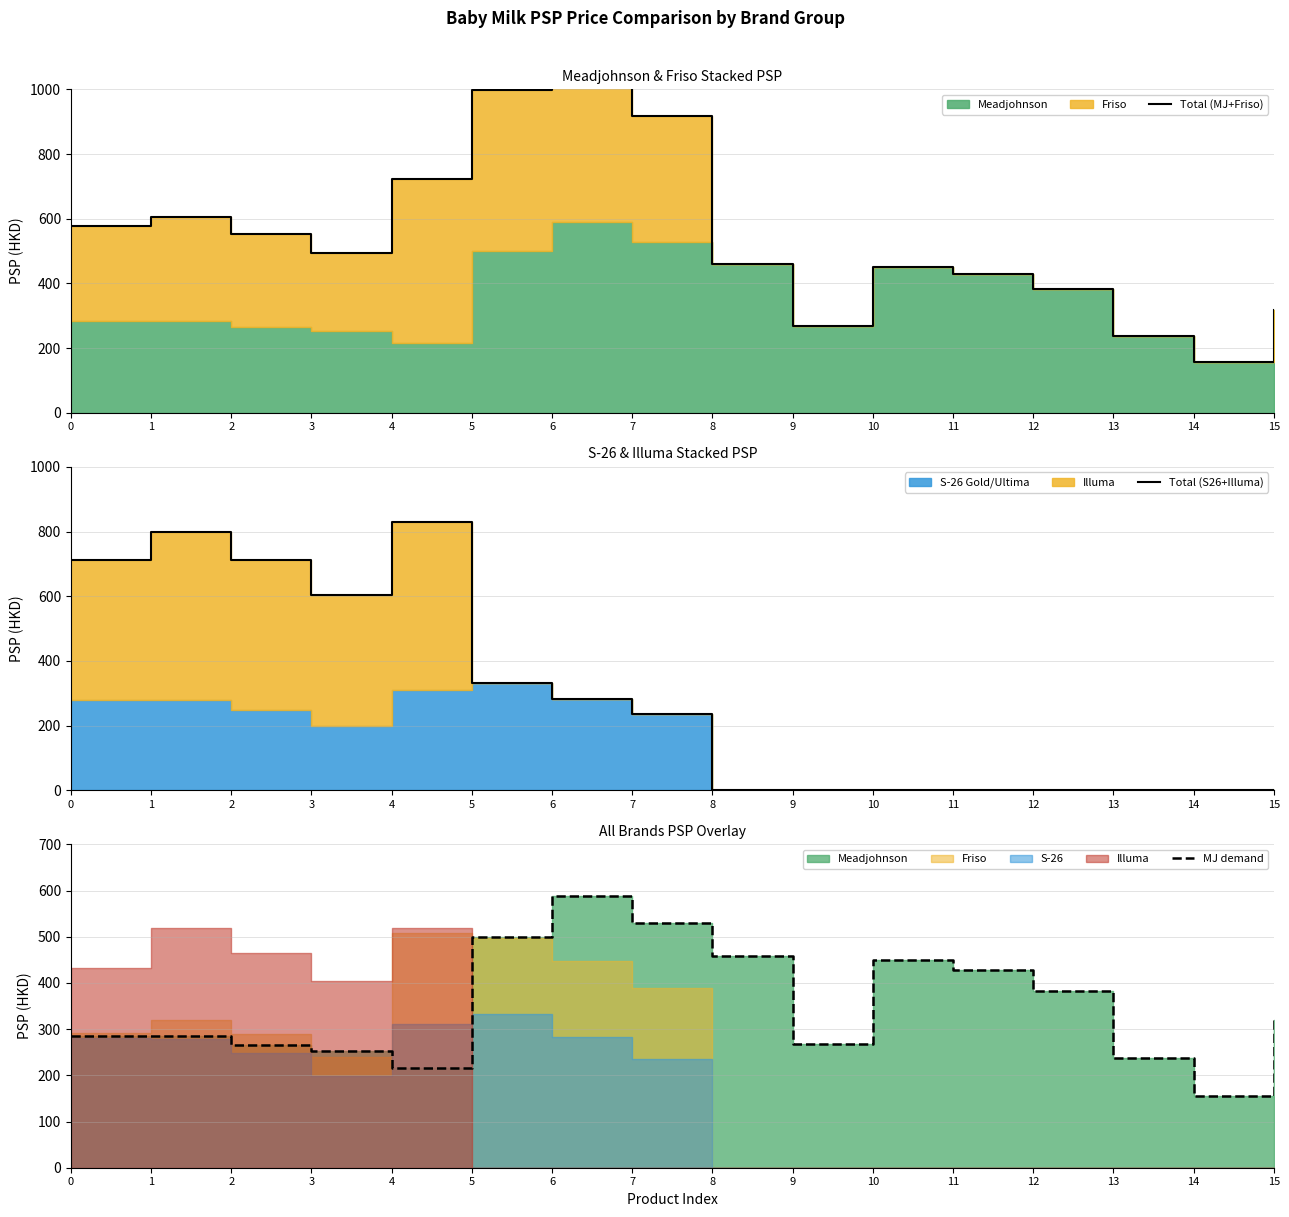

True or false: Total (S26+Illuma) has more than 0 interior local peaks.

True